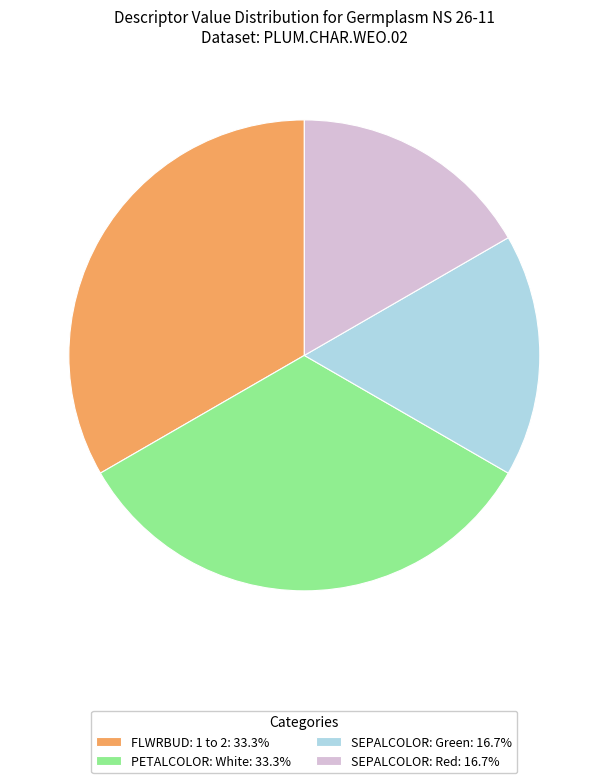

Combined, do SEPALCOLOR: Red: 16.7% and SEPALCOLOR: Green: 16.7% account for over 50%?

No